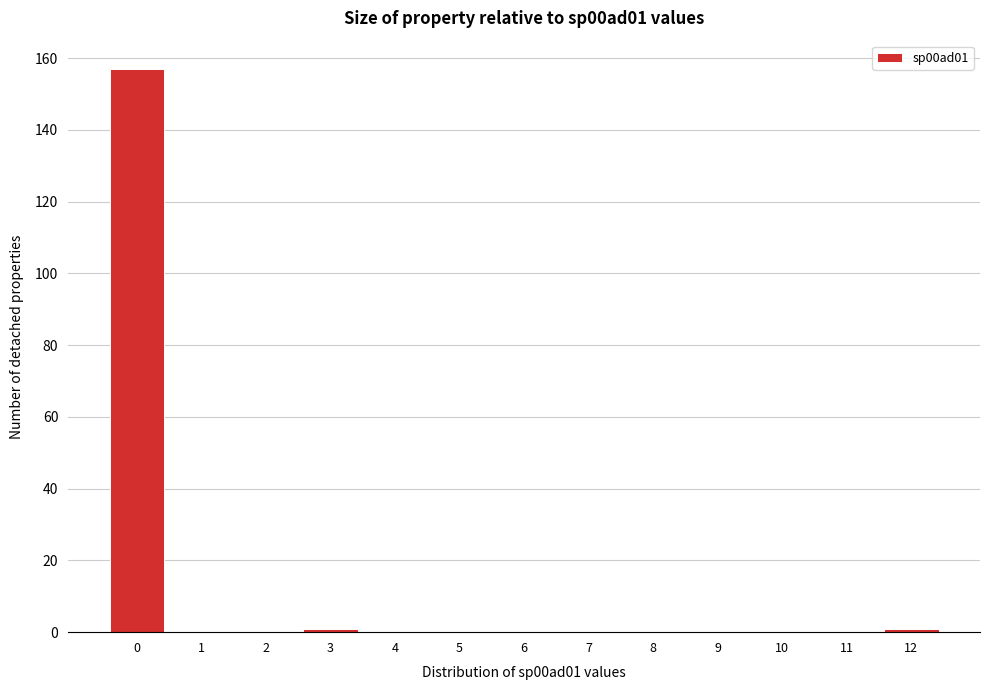

Reading left to right, transcribe all the data shown in this chart.

0=157	1=0	2=0	3=1	4=0	5=0	6=0	7=0	8=0	9=0	10=0	11=0	12=1